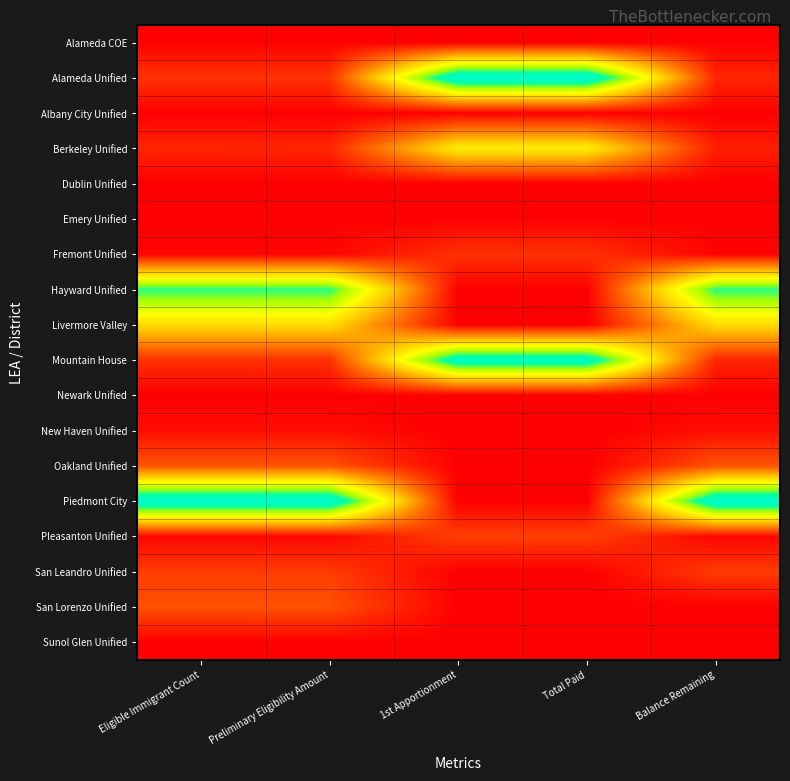

What is the total value across all series at Eligible Immigrant Count?

3.1